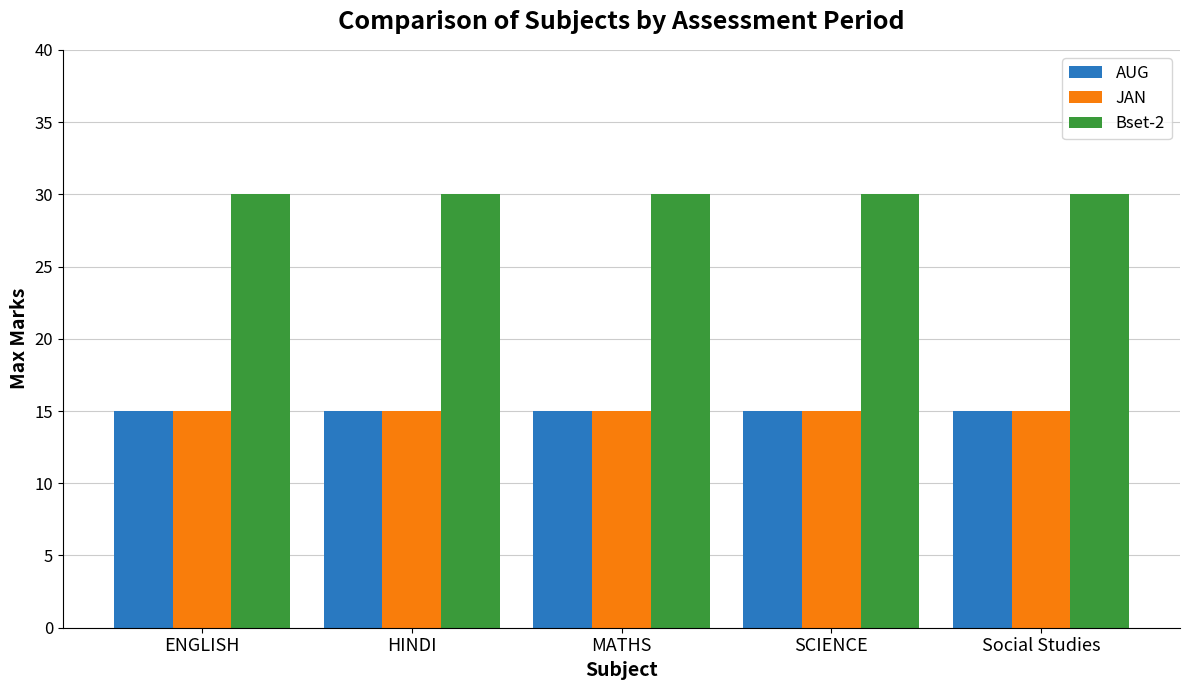

What is the average value of the Bset-2 series?

30